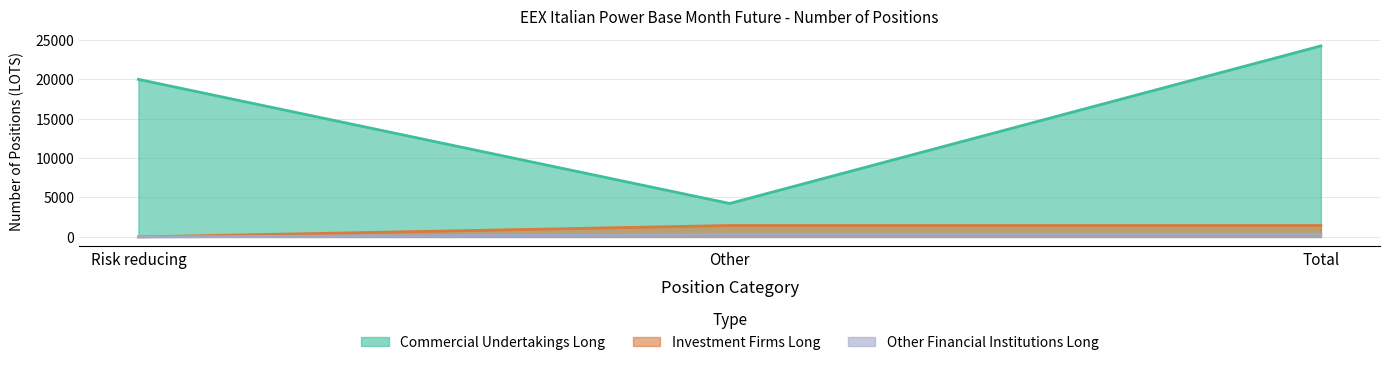

The Other Financial Institutions Long series shows 308.0 at Other. True or false?

True